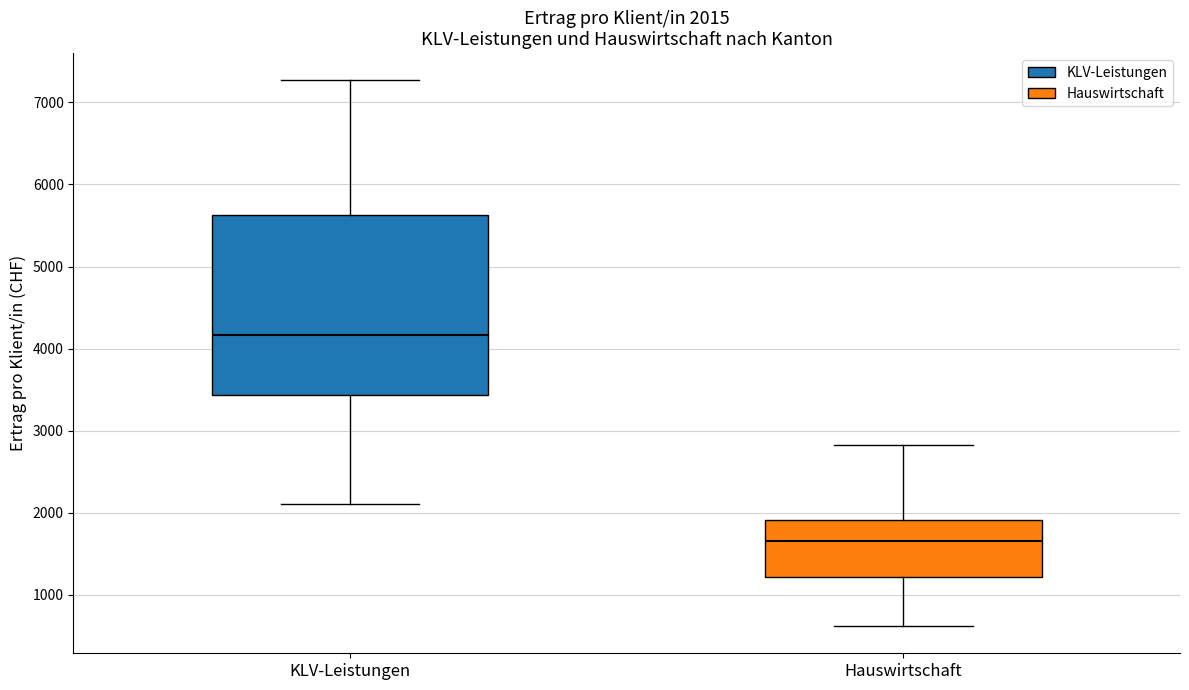

Which box has the highest median line?

KLV-Leistungen